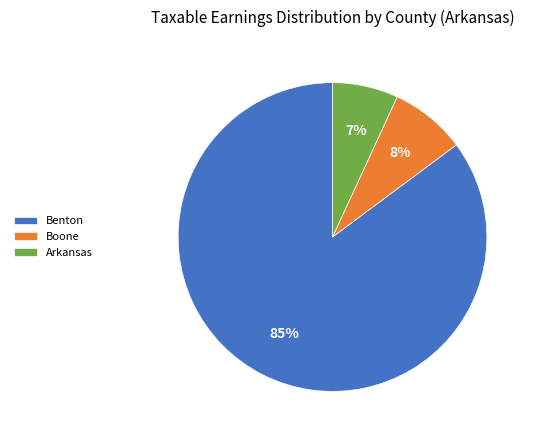

Is it true that Arkansas is 7% of the pie?

True